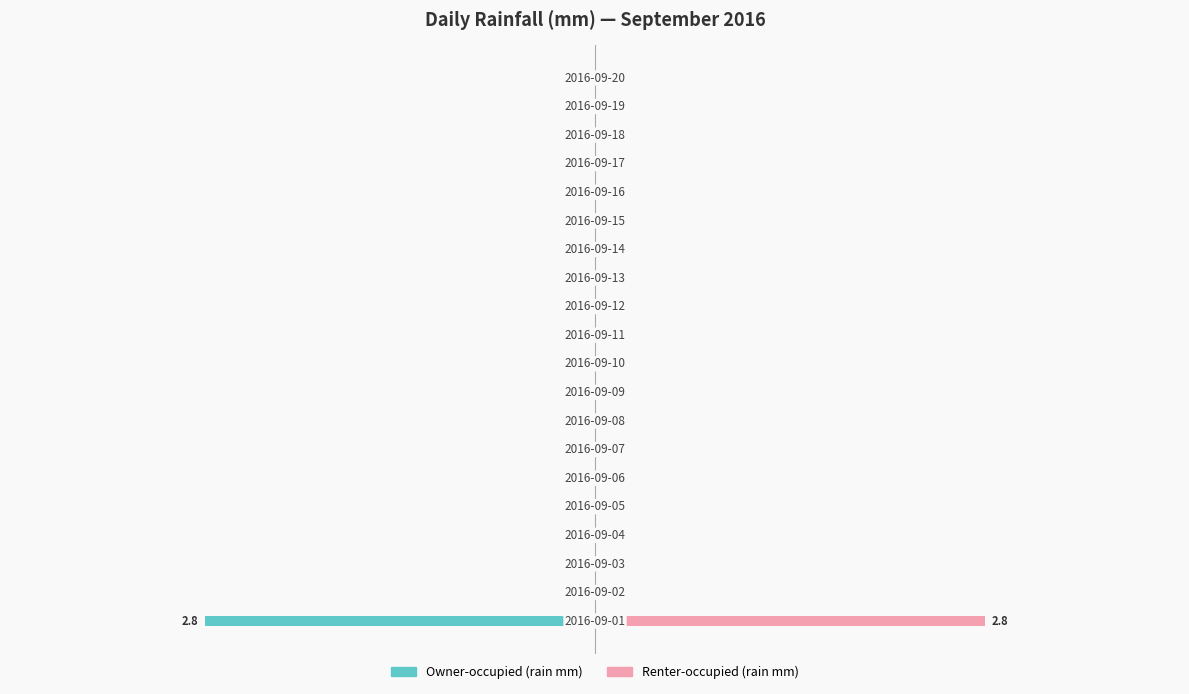

Rank the series at 3 from lowest to highest value.

Owner-occupied (rain mm), Renter-occupied (rain mm)